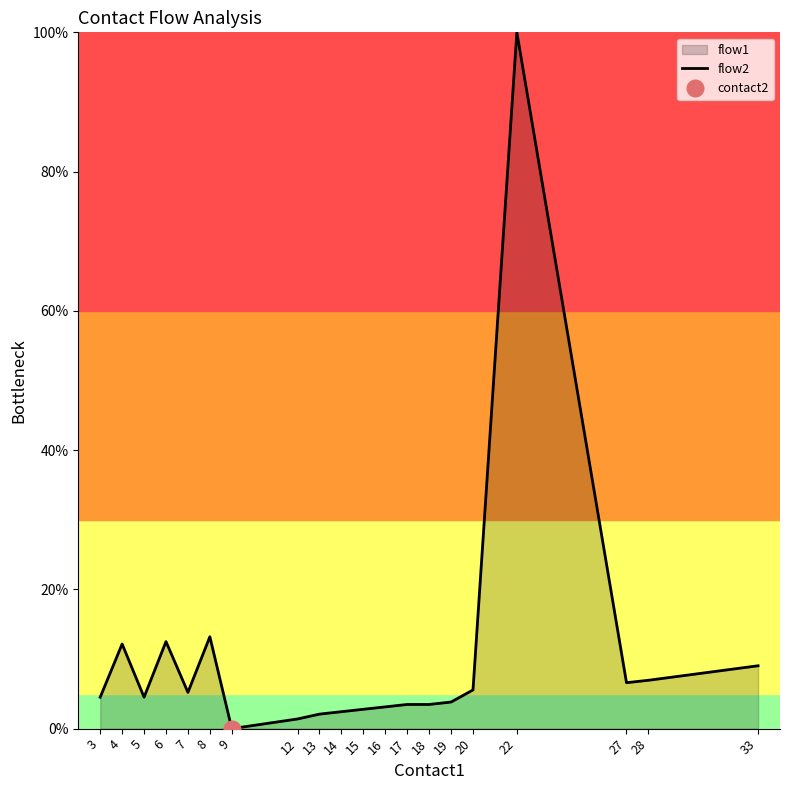

The flow2 series shows 1.4 at 12. True or false?

True